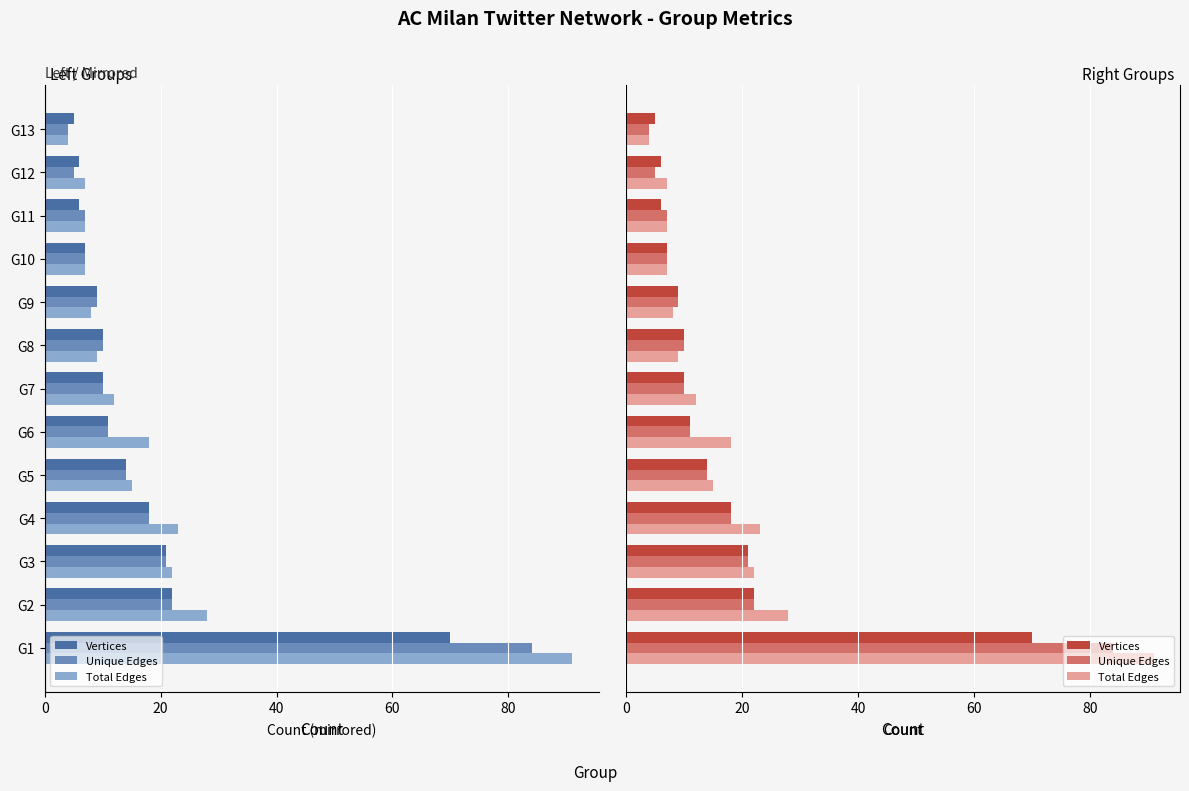

Which series has the largest range (max minus min)?

Total Edges